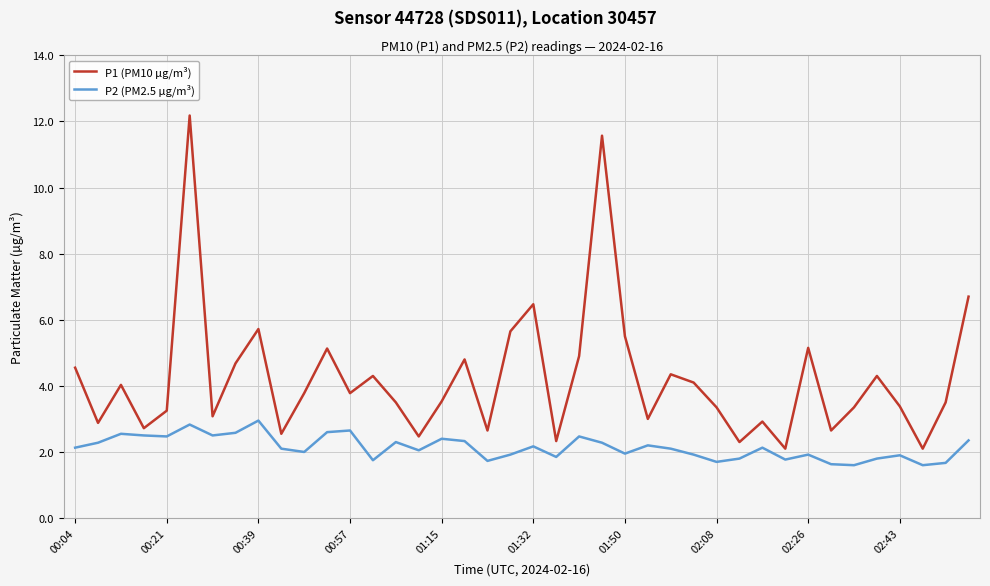

Rank the series by their maximum value, from lowest to highest.

P2 (PM2.5 µg/m³), P1 (PM10 µg/m³)